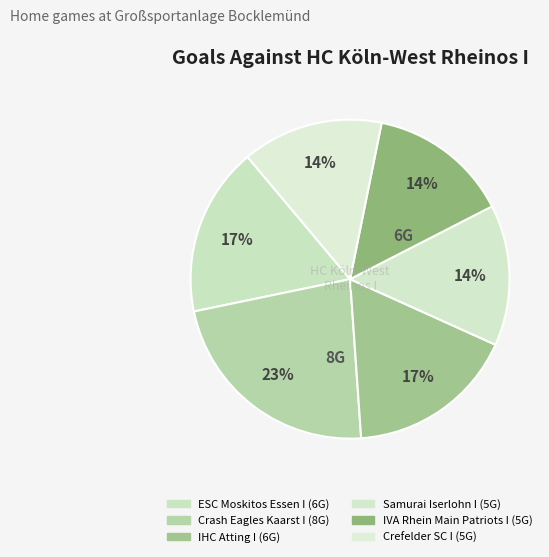

How many segments does this pie chart have?

6